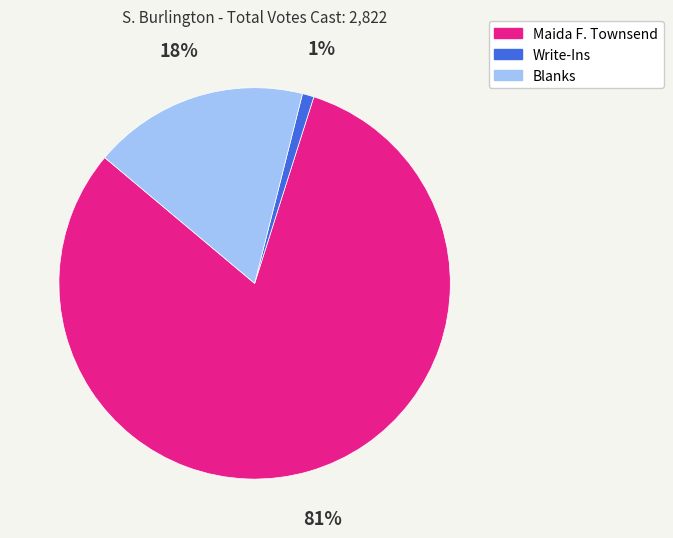

Between Blanks and Maida F. Townsend, which is larger?

Maida F. Townsend